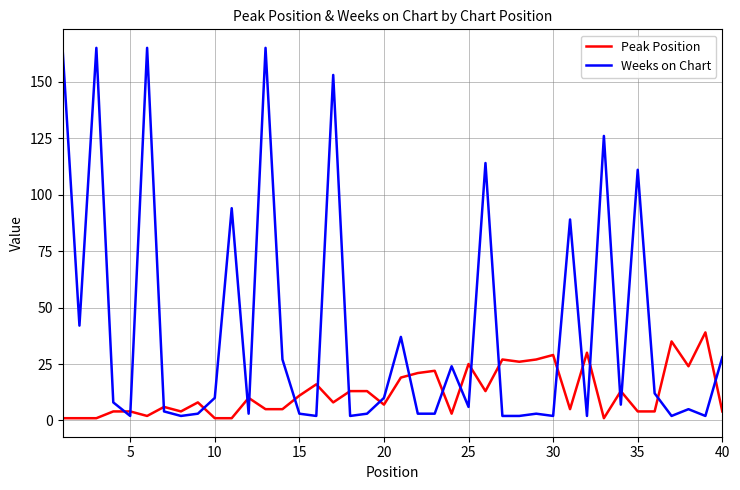

True or false: Peak Position and Weeks on Chart intersect in this chart.

True